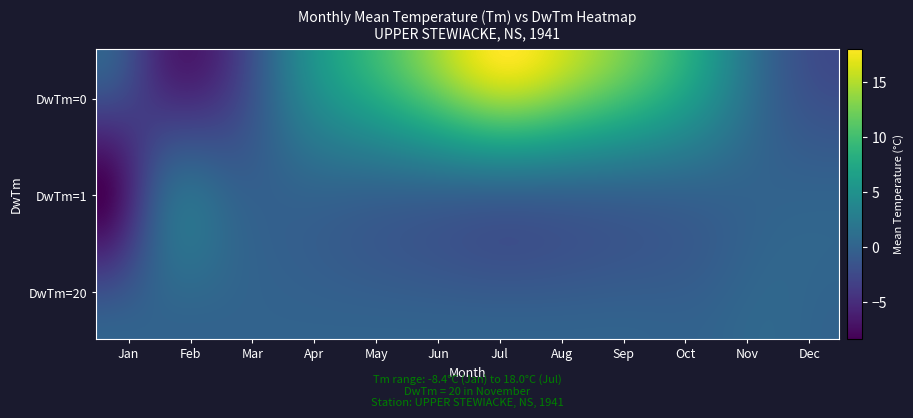

Reading left to right, transcribe all the data shown in this chart.

1: 1.0	-8.4
2: 0.0	-5.8
3: 0.0	-4.2
4: 0.0	3.8
5: 0.0	9.0
6: 0.0	13.9
7: 0.0	18.0
8: 0.0	15.7
9: 0.0	11.9
10: 0.0	6.7
11: 20.0	0.5
12: 0.0	-2.5